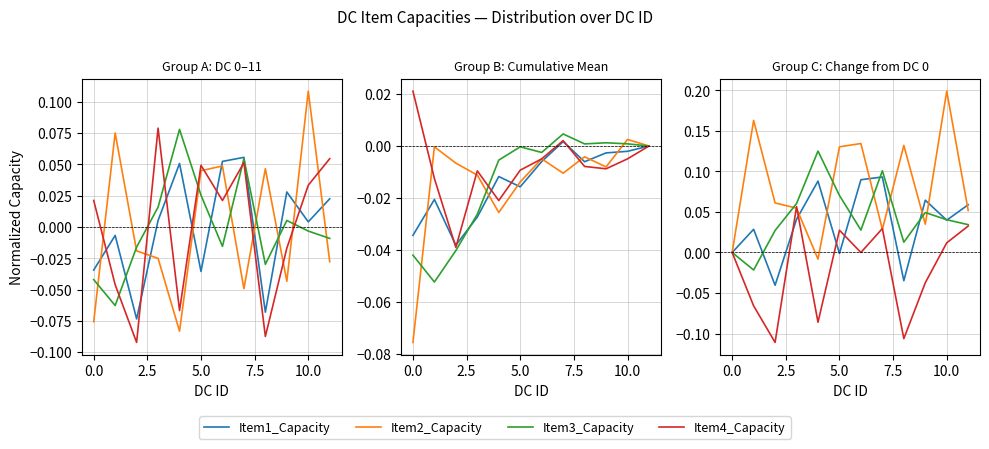

Which category has the highest value across all series?

10